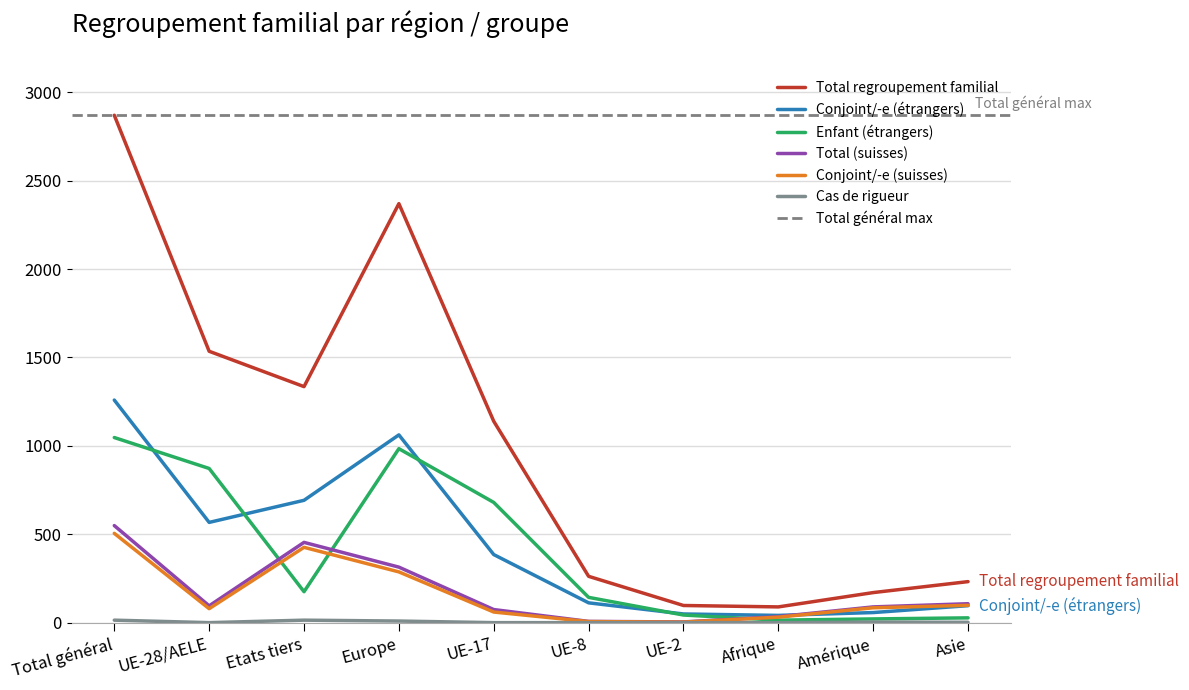

Which category has the highest value in the Conjoint/-e (étrangers) series?

Total général